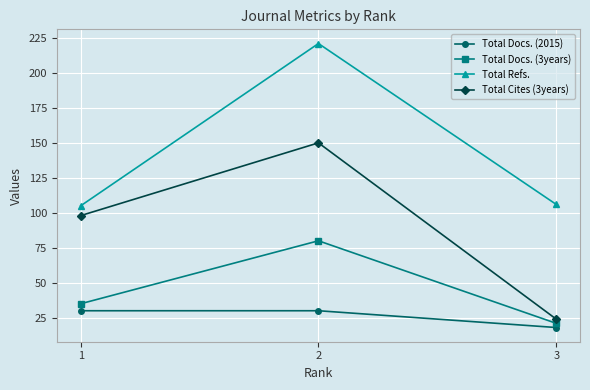

At how many categories does at least one series exceed 48?

3